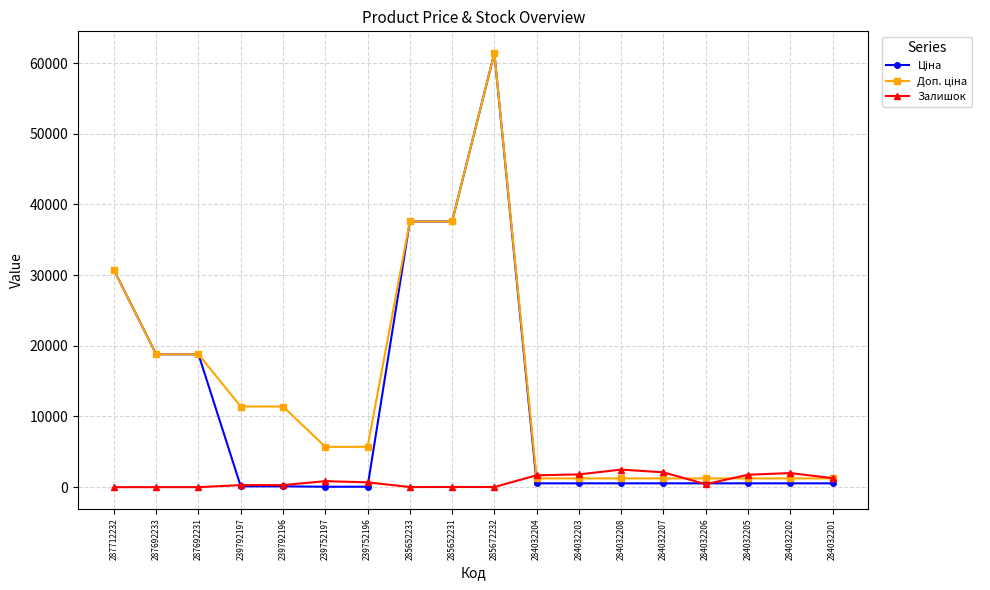

The Залишок series shows 13.0 at 285652233. True or false?

True